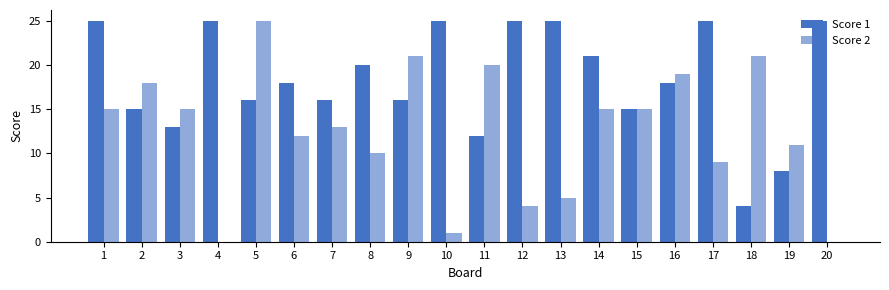

Rank the series by their average value, from highest to lowest.

Score 1, Score 2